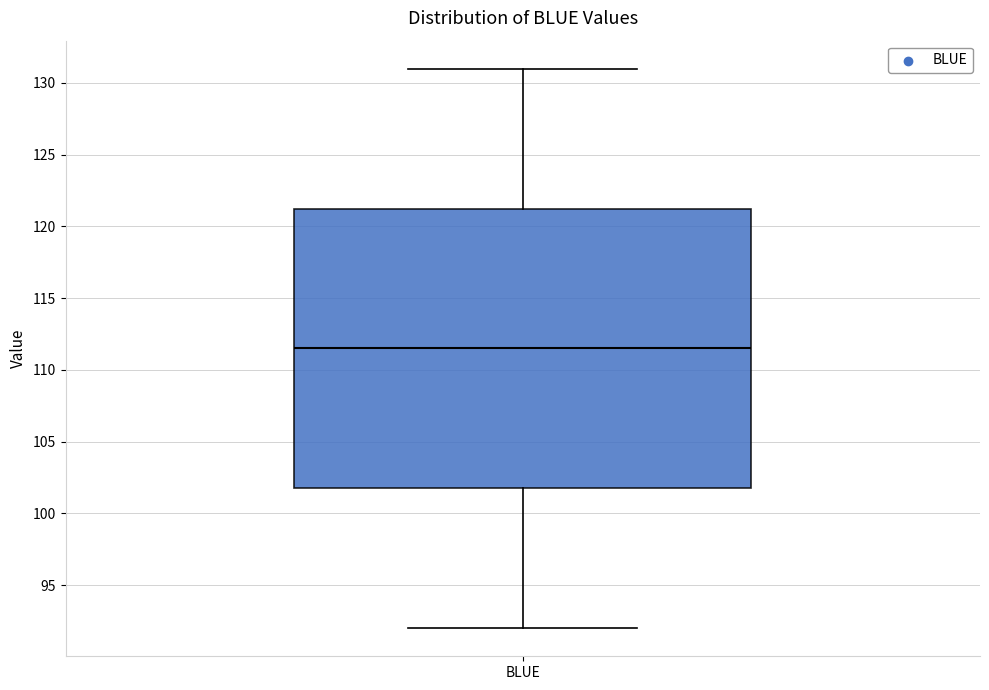

Read this box plot against the y-axis: the position of the median line, the range covered by the box, and the ends of both whiskers. The values are not printed on the chart, so give them approximately, as read against the axis.

median 111.5, box 102.0 to 121.5, whiskers 92.0 to 131.0